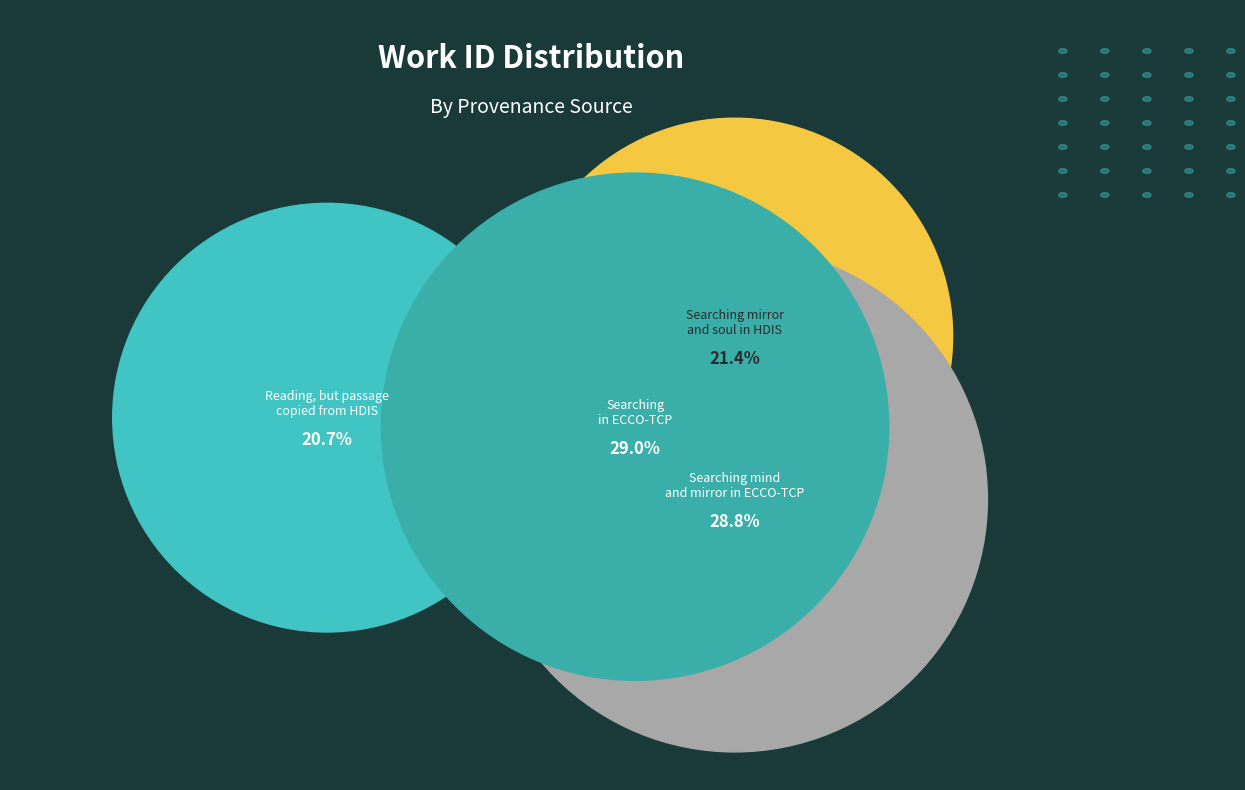

To the nearest percent, what is the combined percentage of Searching mirror
and soul in HDIS and Reading, but passage
copied from HDIS?

42%